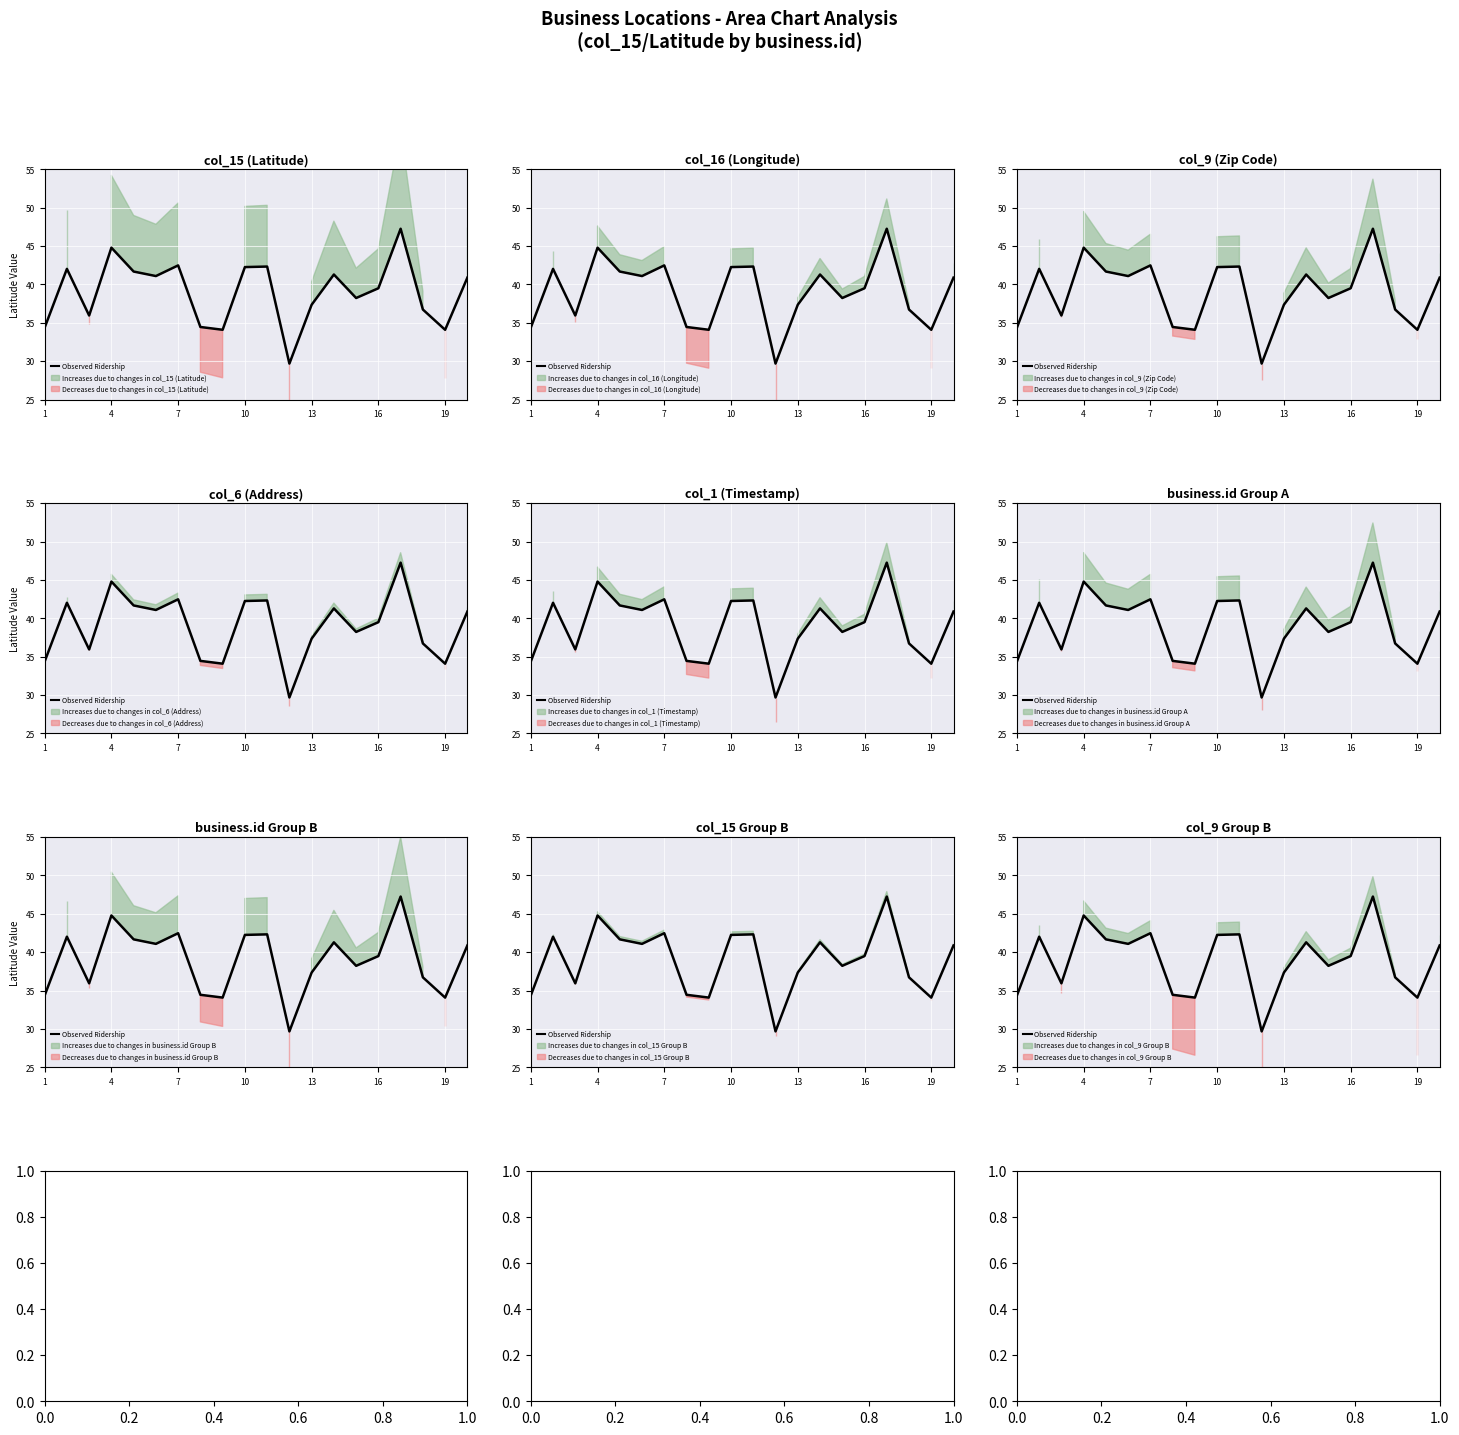

What is the greatest value displayed?

47.3